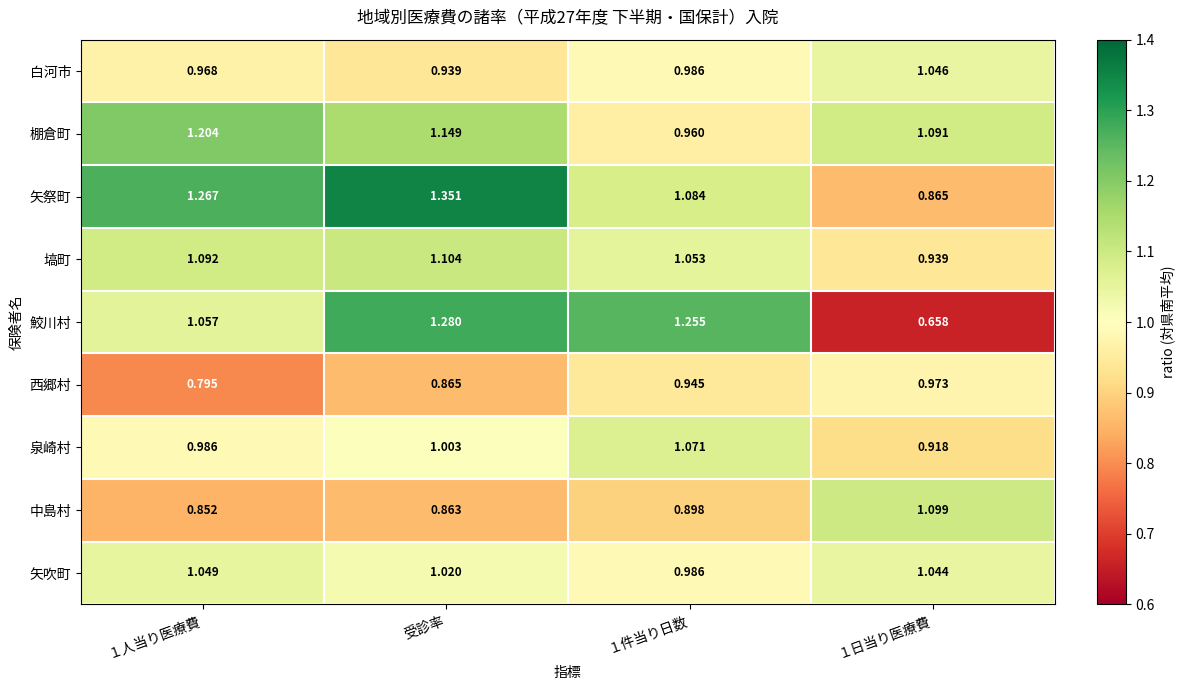

Which label corresponds to the largest value in the chart?

受診率